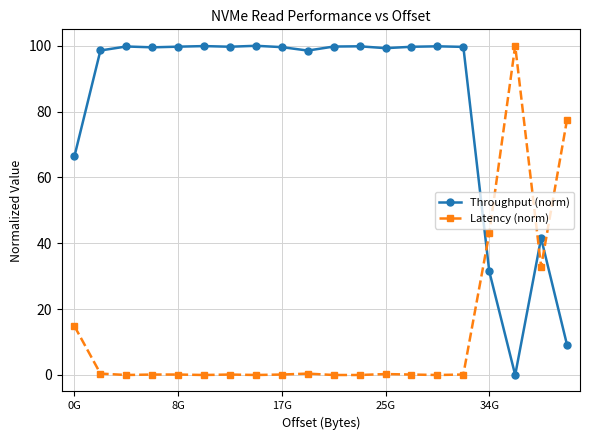

At how many categories does at least one series exceed 40?

20